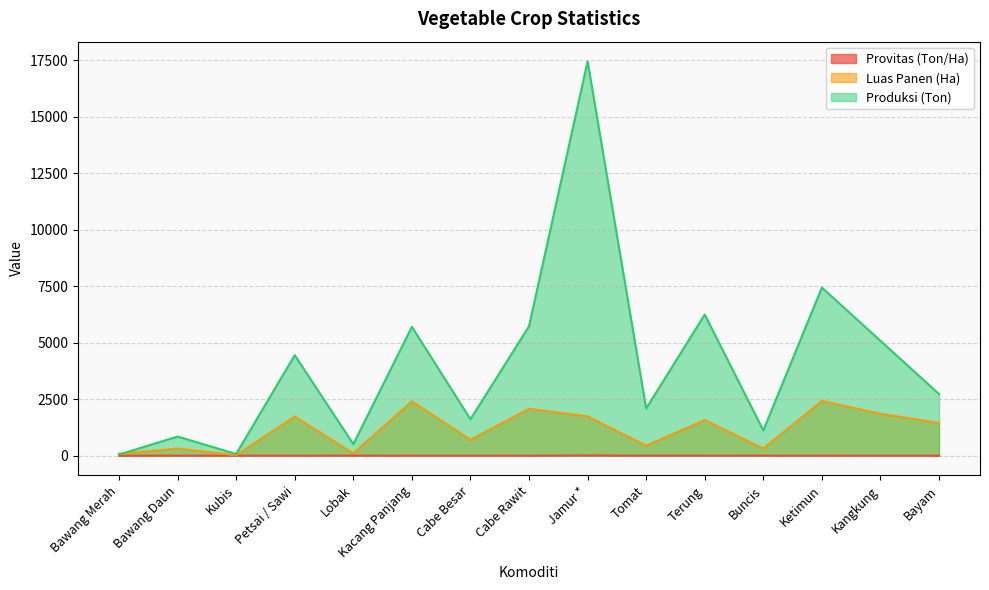

How many series are shown in this chart?

3